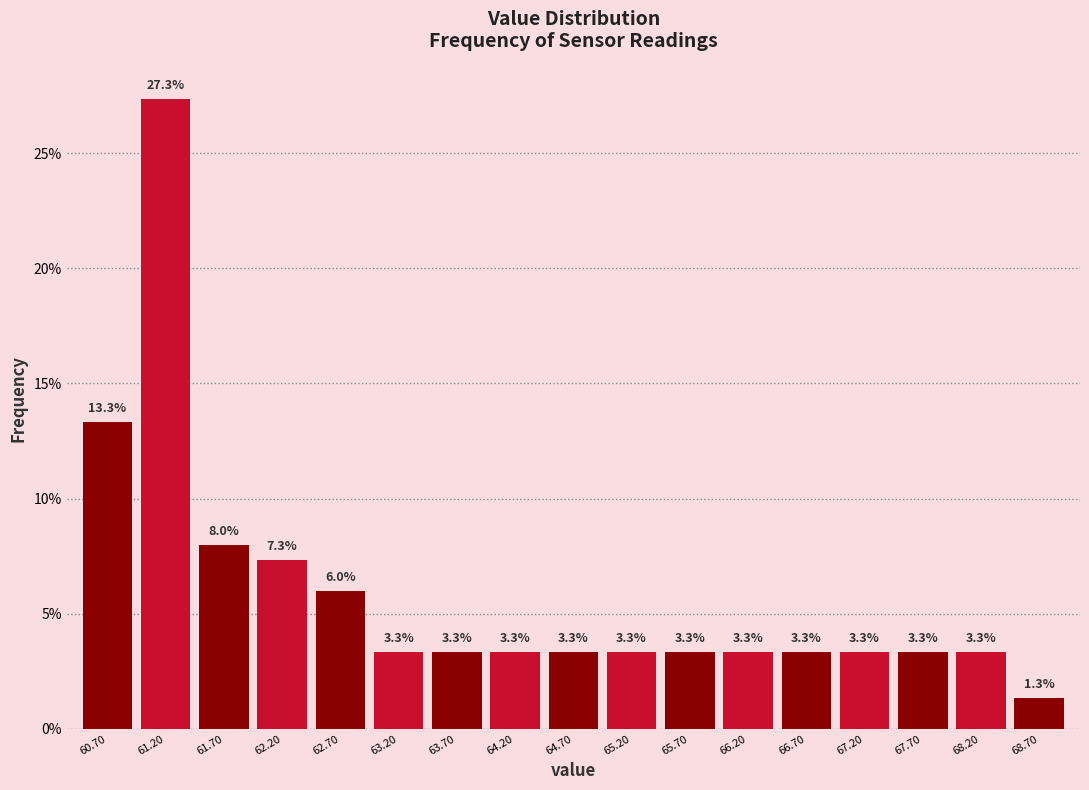

Reading left to right, transcribe this chart: for each bar, give the range it covers on the x-axis and its height.

60.45 to 60.95: 13.3
60.95 to 61.45: 27.3
61.45 to 61.95: 8.0
61.95 to 62.45: 7.3
62.45 to 62.95: 6.0
62.95 to 63.45: 3.3
63.45 to 63.95: 3.3
63.95 to 64.45: 3.3
64.45 to 64.95: 3.3
64.95 to 65.45: 3.3
65.45 to 65.95: 3.3
65.95 to 66.45: 3.3
66.45 to 66.95: 3.3
66.95 to 67.45: 3.3
67.45 to 67.95: 3.3
67.95 to 68.45: 3.3
68.45 to 68.95: 1.3